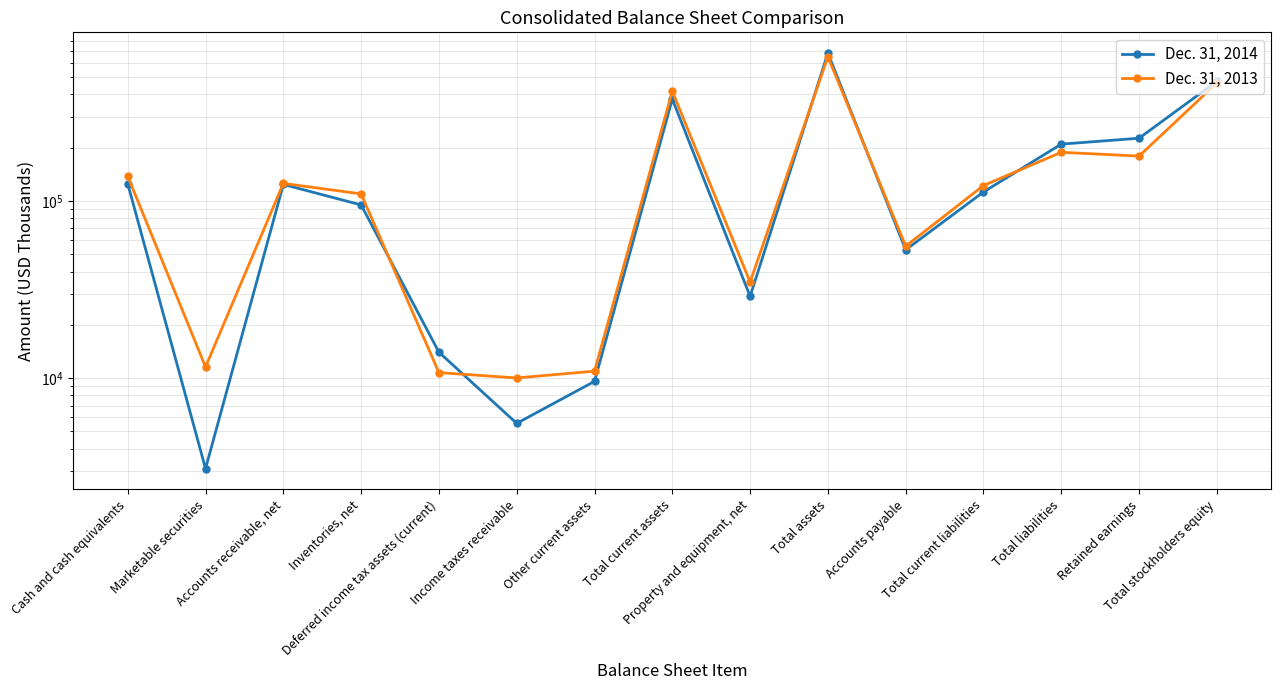

List the series in order of their overall mean, highest first.

Dec. 31, 2014, Dec. 31, 2013